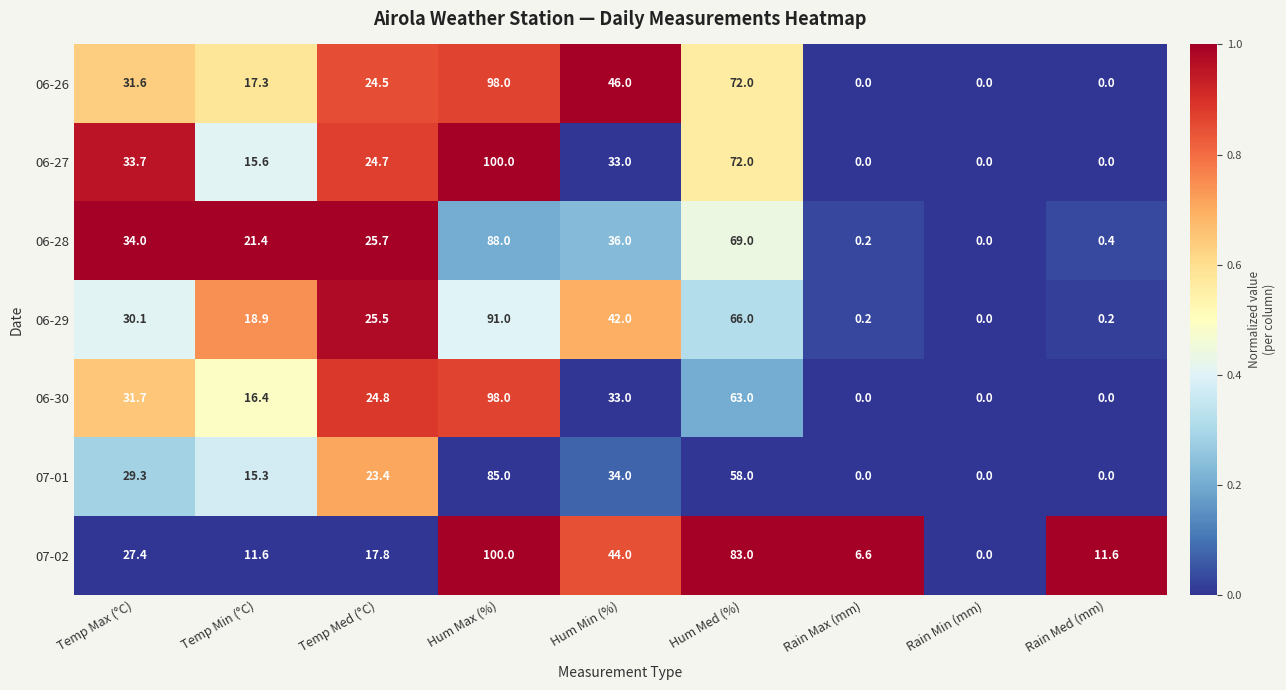

Is it true that 06-28 equals 0.4 at Rain Med (mm)?

True